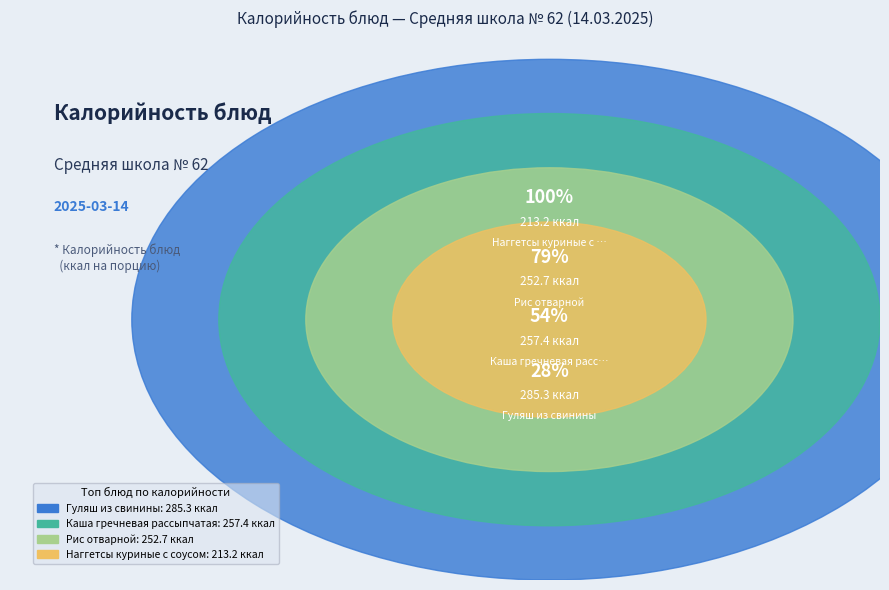

The Каша гречневая рассыпчатая slice represents 12% of the pie. True or false?

False